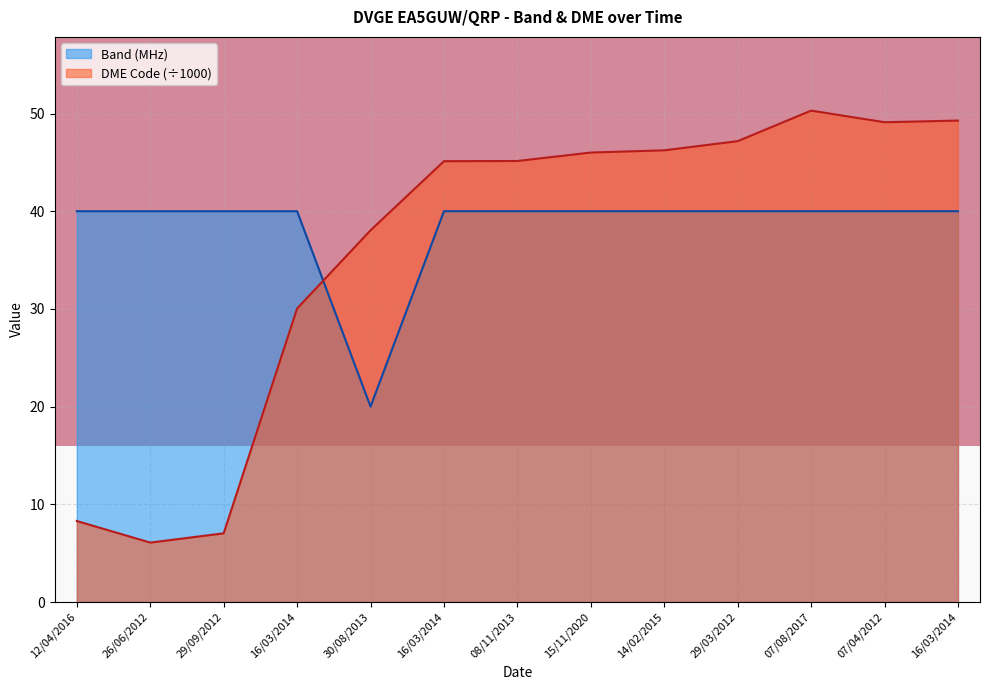

Which series changed the most between 29/09/2012 and 16/03/2014?

DME Code